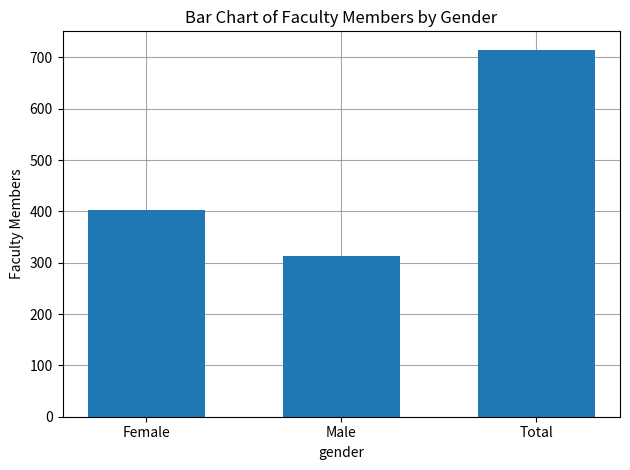

What is the label of the 3rd bar from the right?

Female